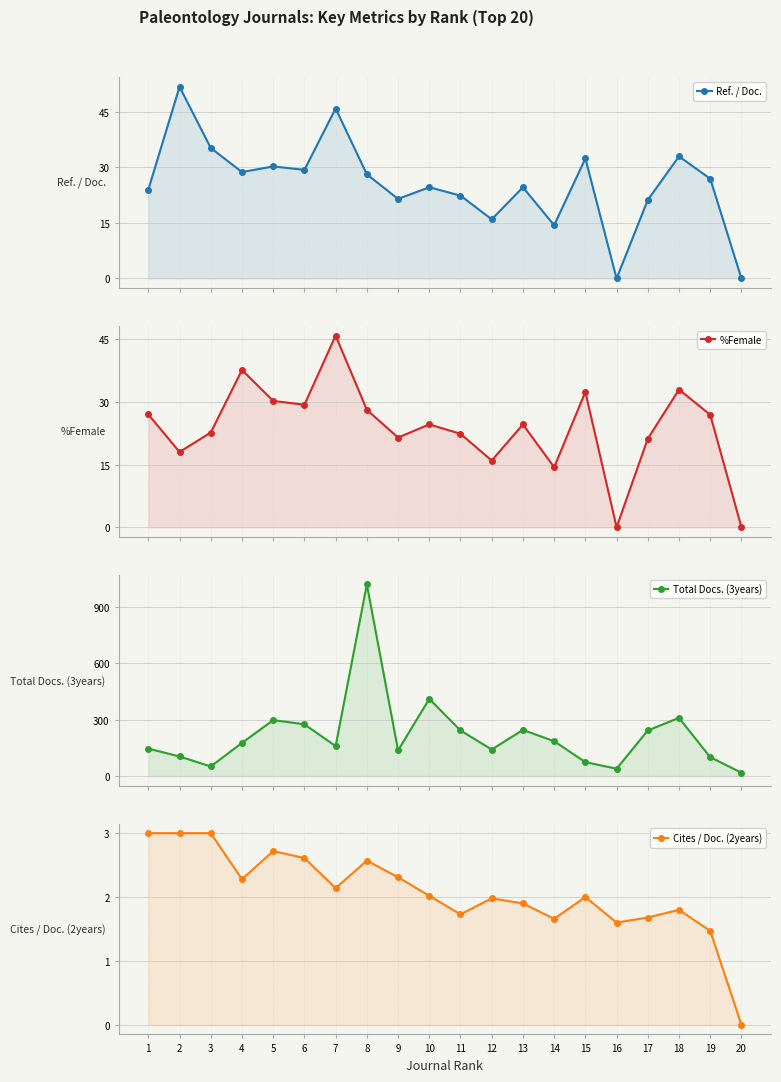

After their last crossing, which series has the higher values: Ref. / Doc. or Cites / Doc. (2years)?

Ref. / Doc.